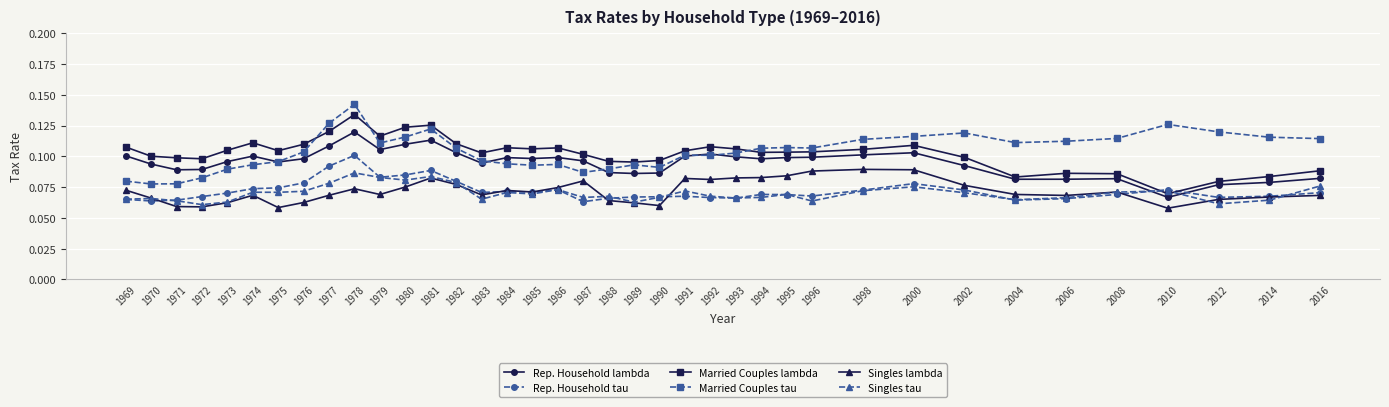

At which category does the chart reach its peak across all series?

1978